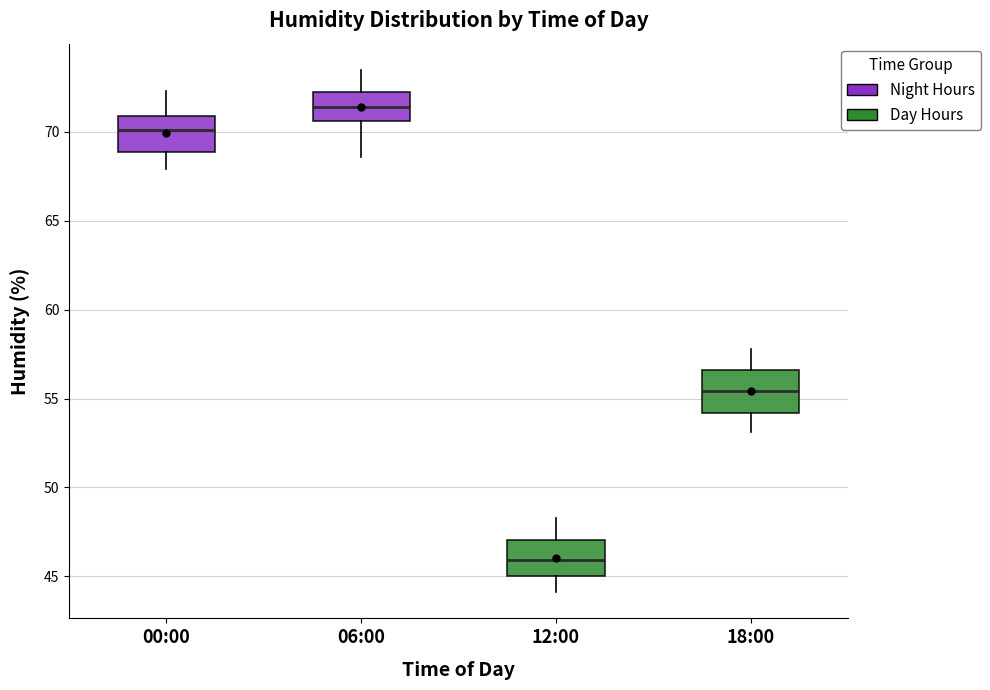

Where does the median line of the box for 06:00 sit on the y-axis? The values are not printed on the chart, so give them approximately, as read against the axis.

71.5